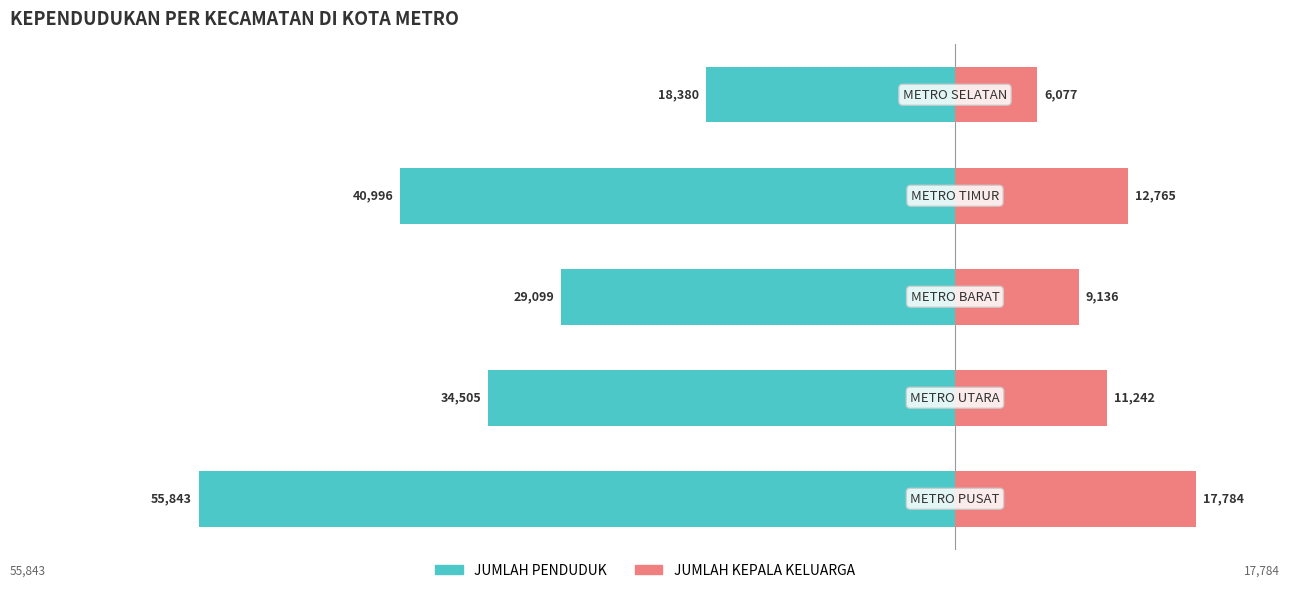

How many bars are there in total?

10